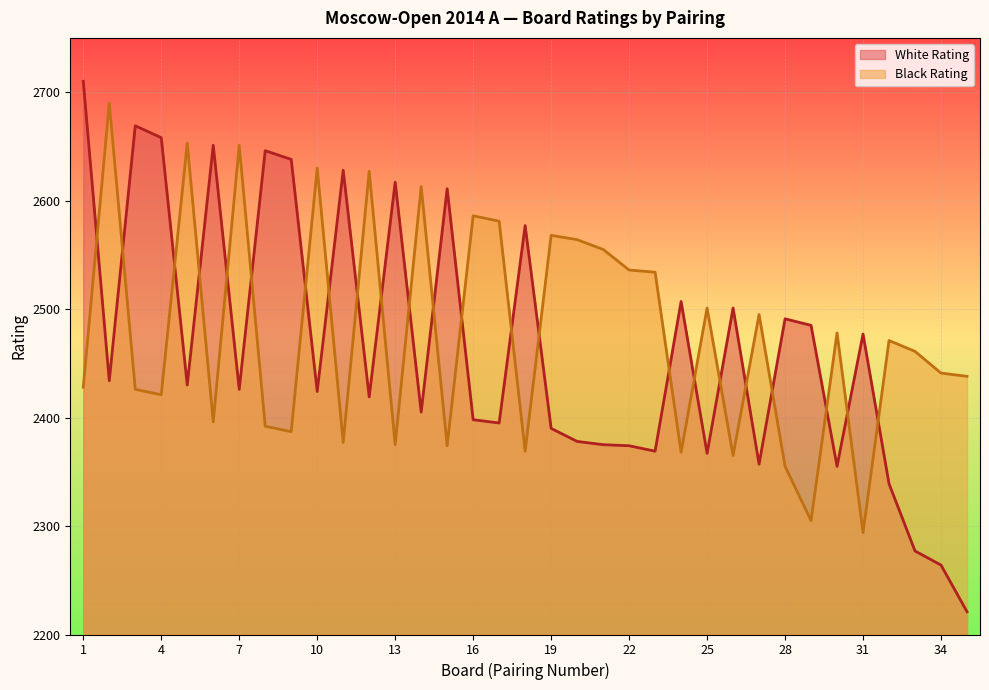

At which category does White Rating reach its first local peak?

3